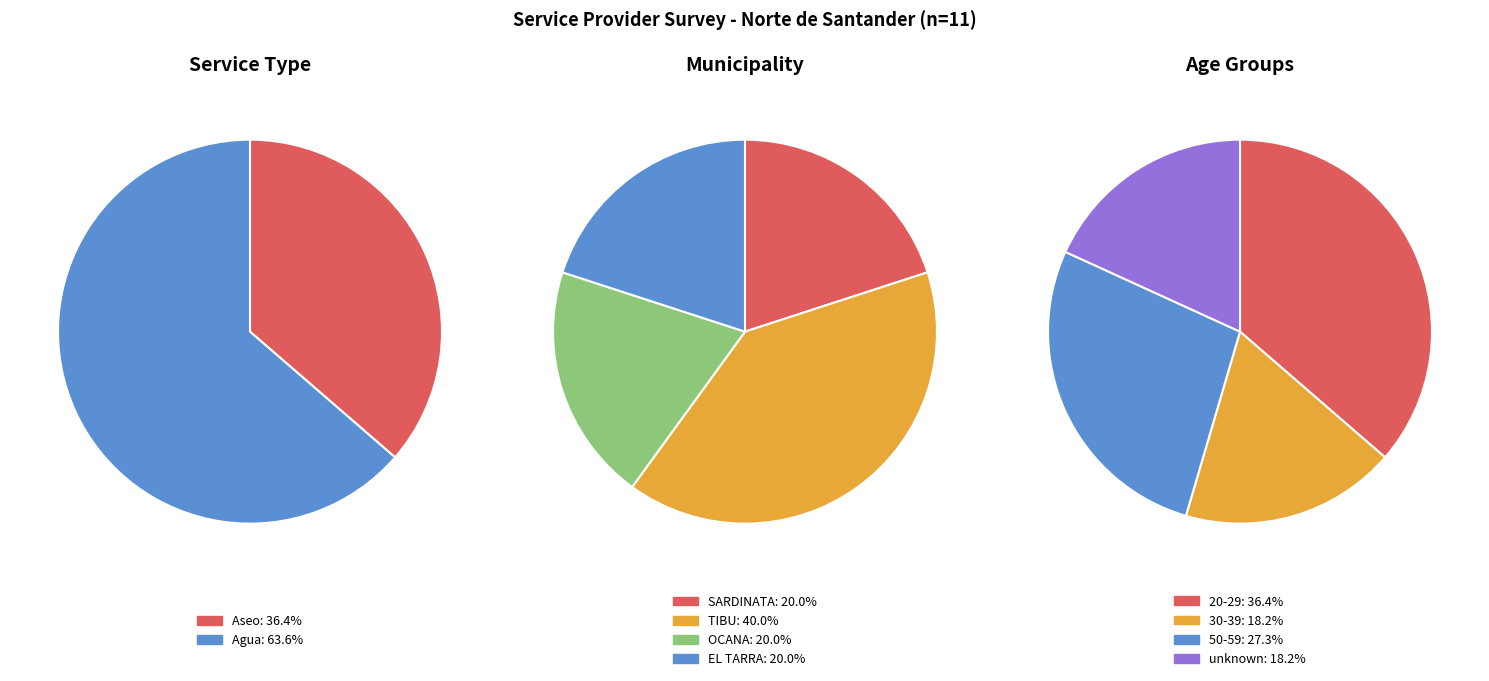

How many segments does this pie chart have?

2